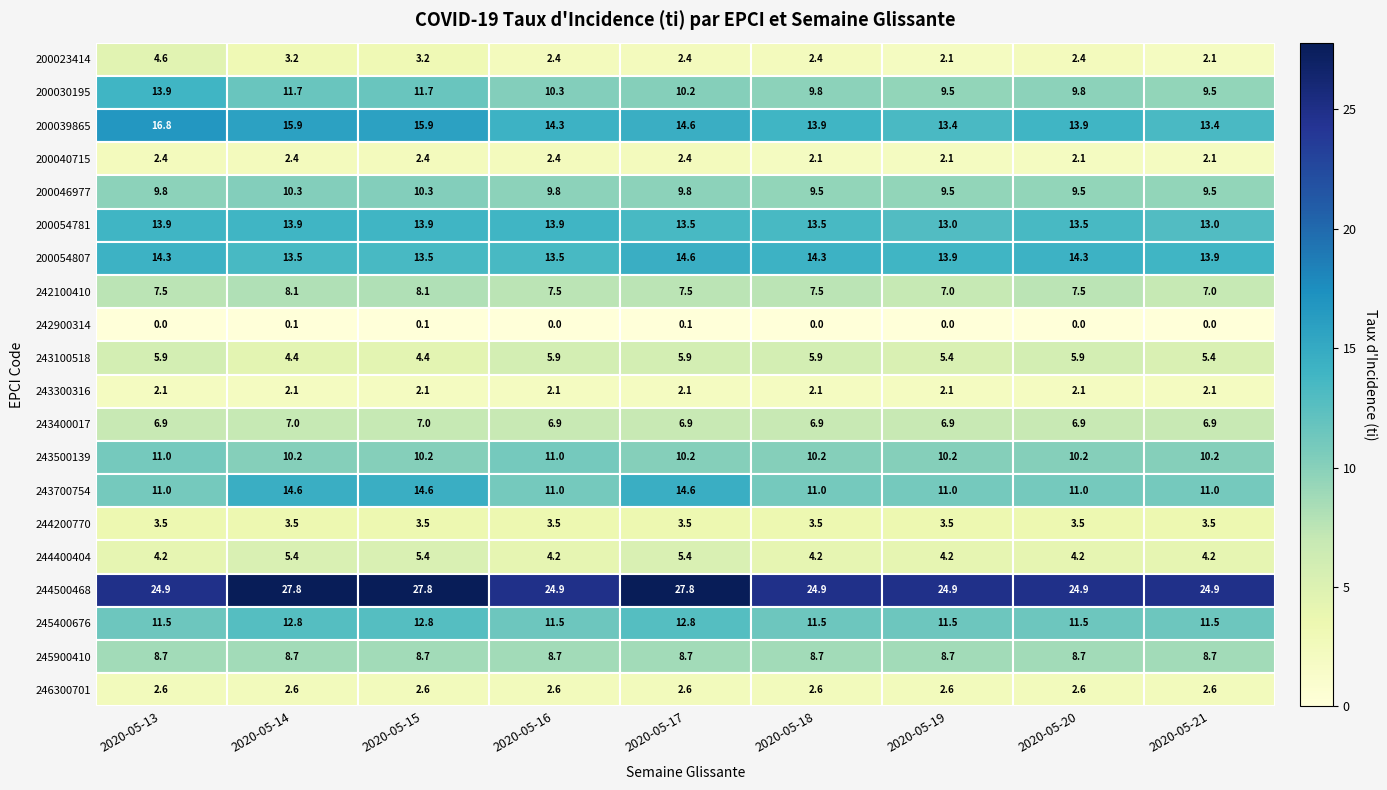

What is the greatest value displayed?

27.8